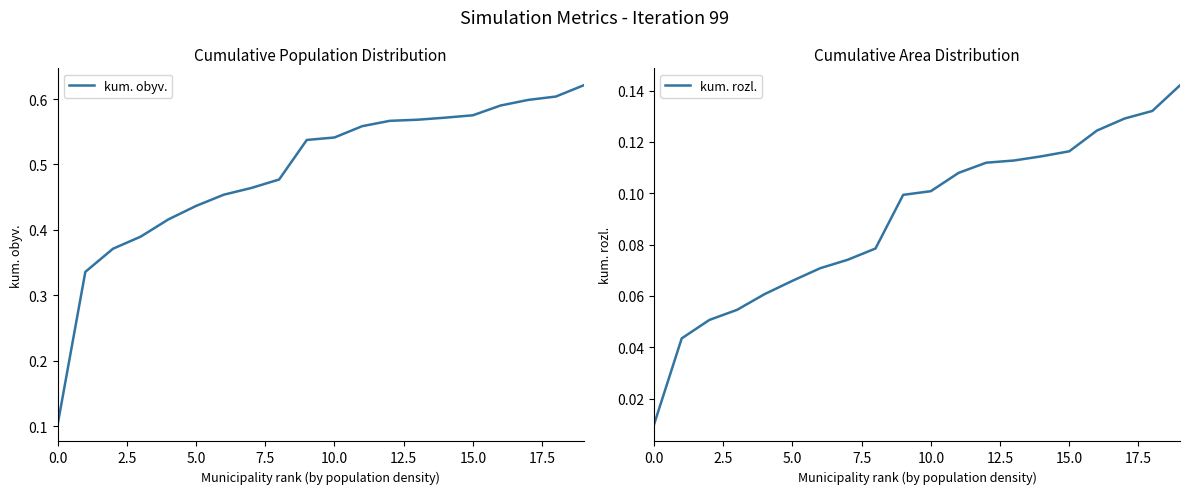

Is it true that kum. obyv. equals 0.1 at 0.0?

True